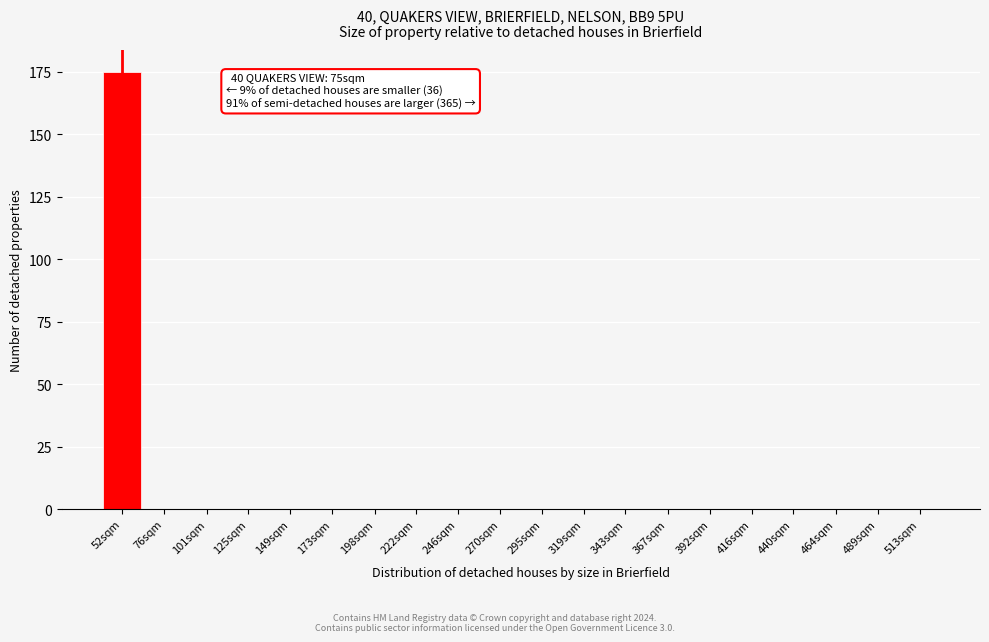

Reading left to right, what are all the values shown in this chart?

52sqm=175	76sqm=0	101sqm=0	125sqm=0	149sqm=0	173sqm=0	198sqm=0	222sqm=0	246sqm=0	270sqm=0	295sqm=0	319sqm=0	343sqm=0	367sqm=0	392sqm=0	416sqm=0	440sqm=0	464sqm=0	489sqm=0	513sqm=0